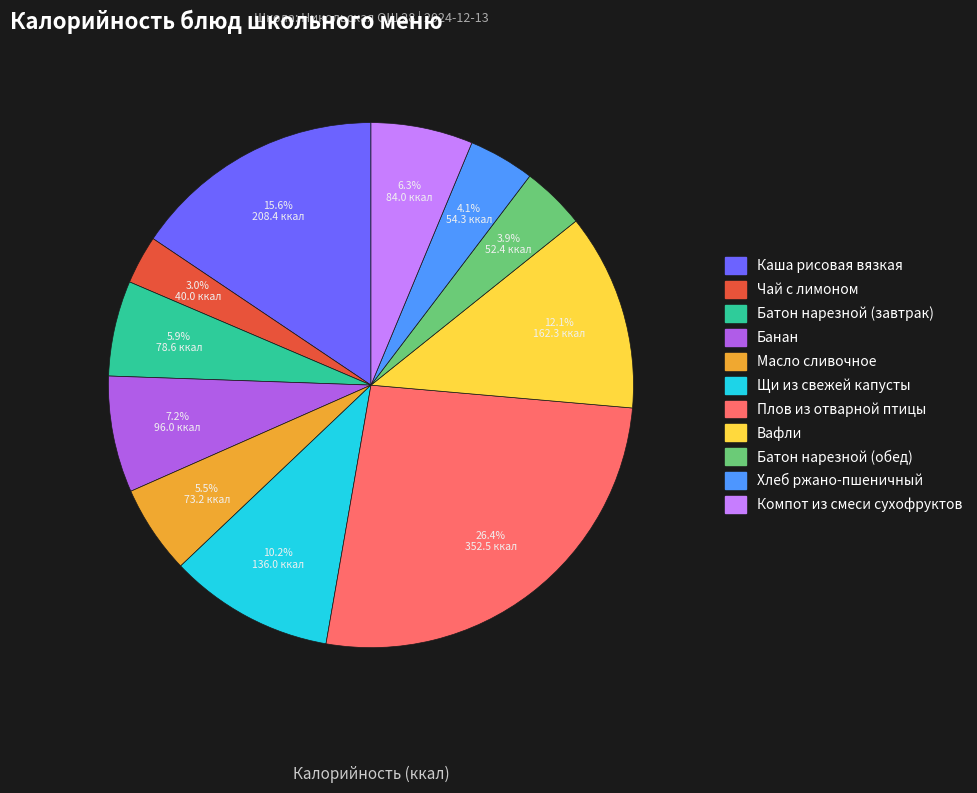

How many slices are in this pie chart?

11